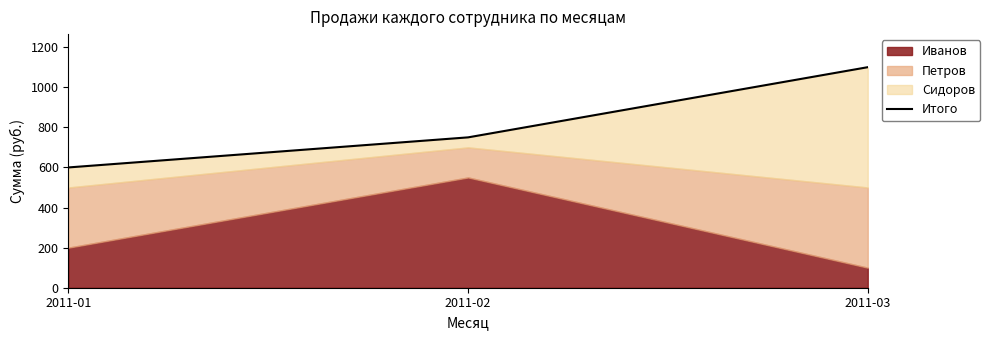

What is the value of the 1st point from the left?

600